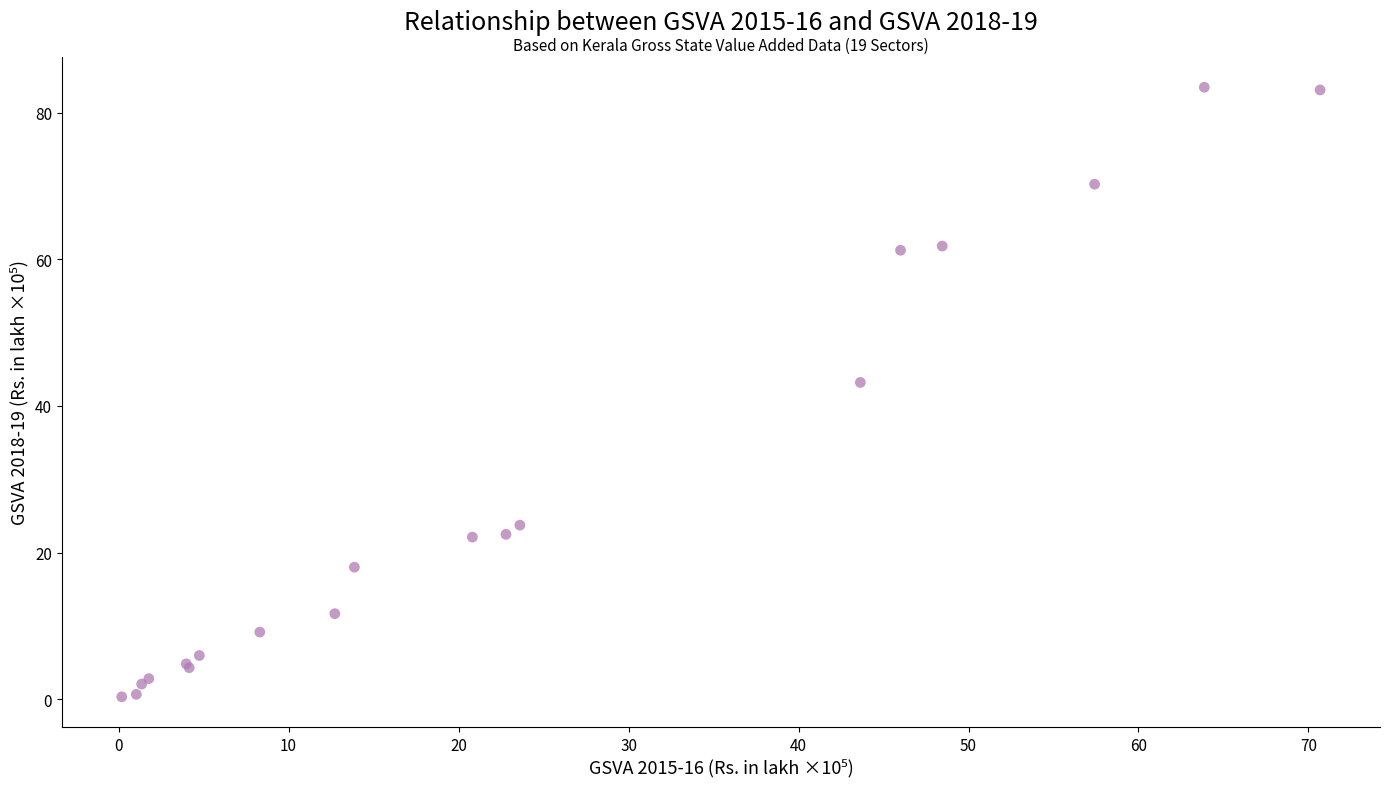

What Y value in the scatter plot is closest to 41?

43.2